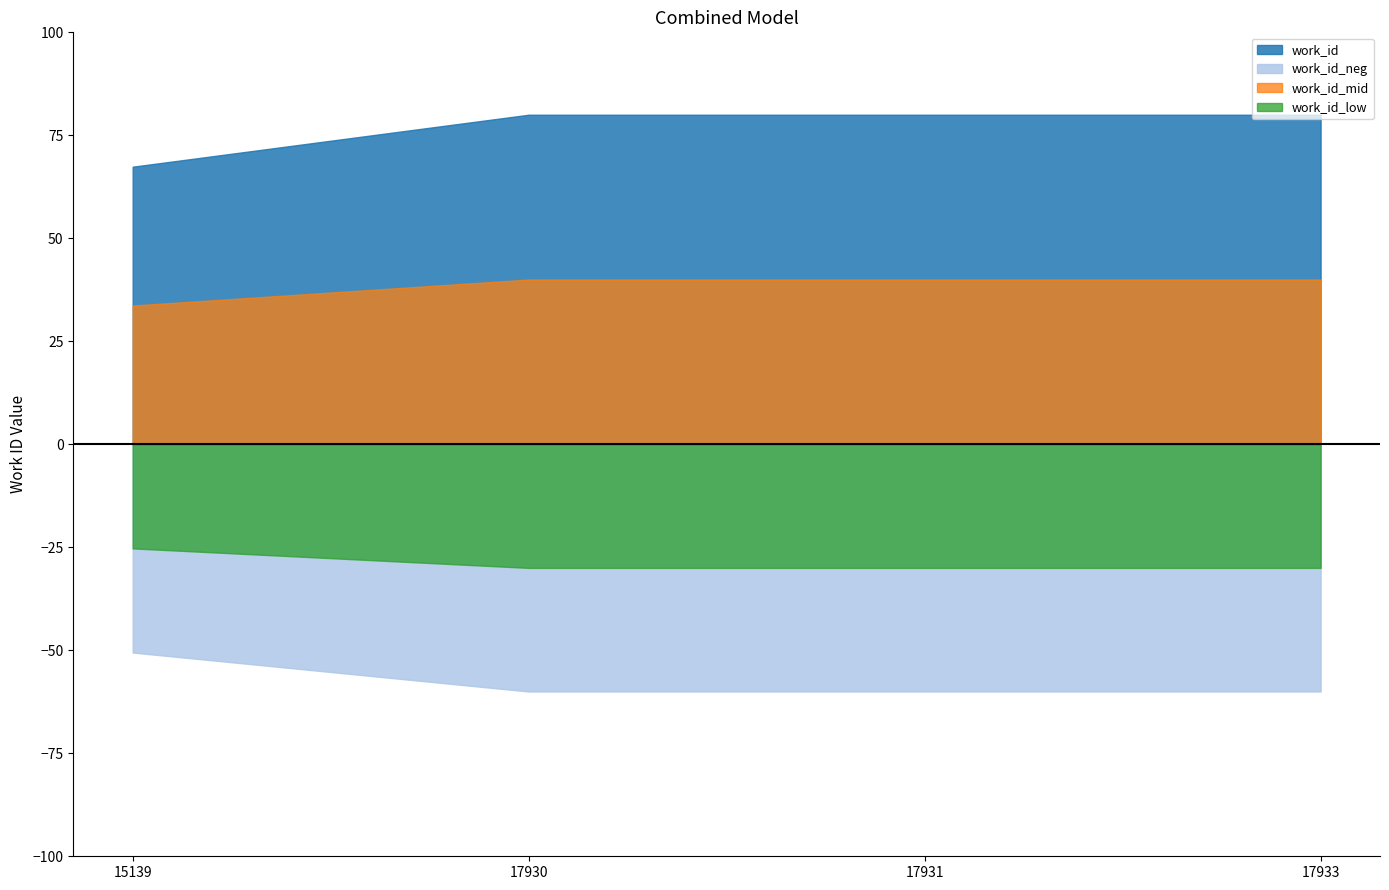

What is the greatest value displayed?

80.0